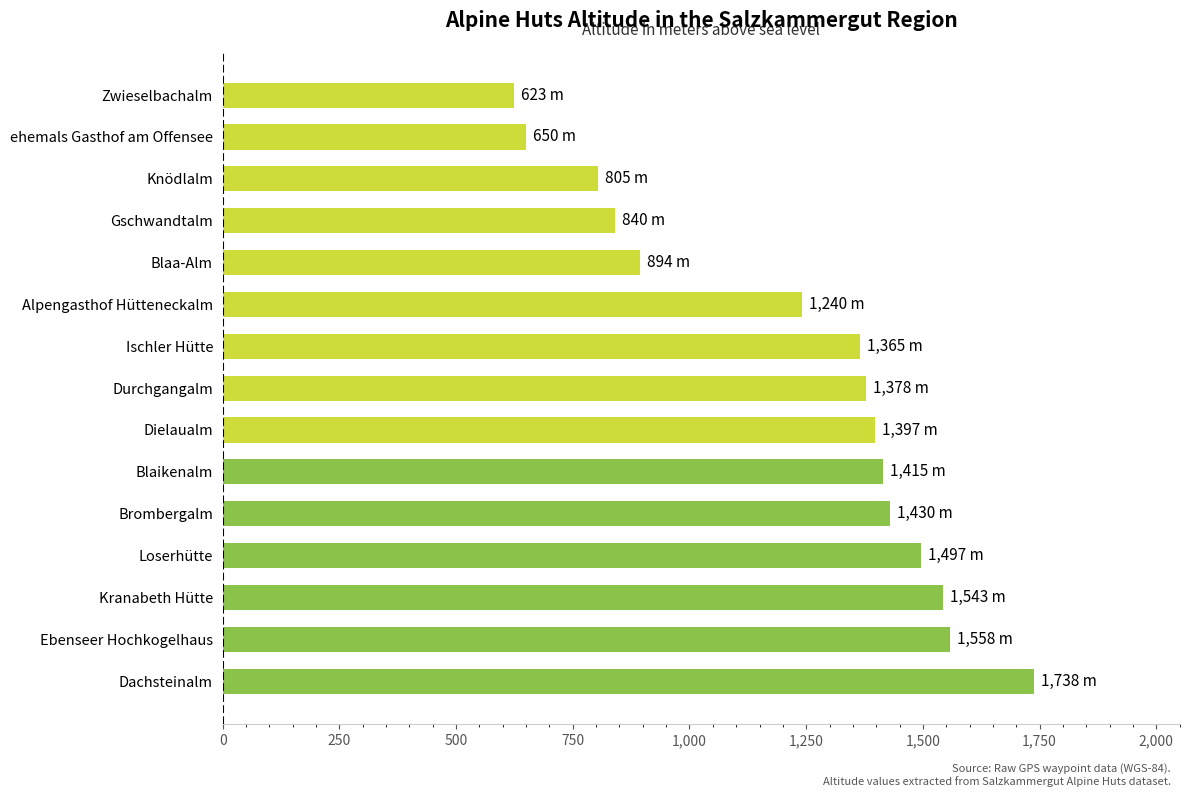

What is the change in value from Dachsteinalm to Ebenseer Hochkogelhaus?

-180